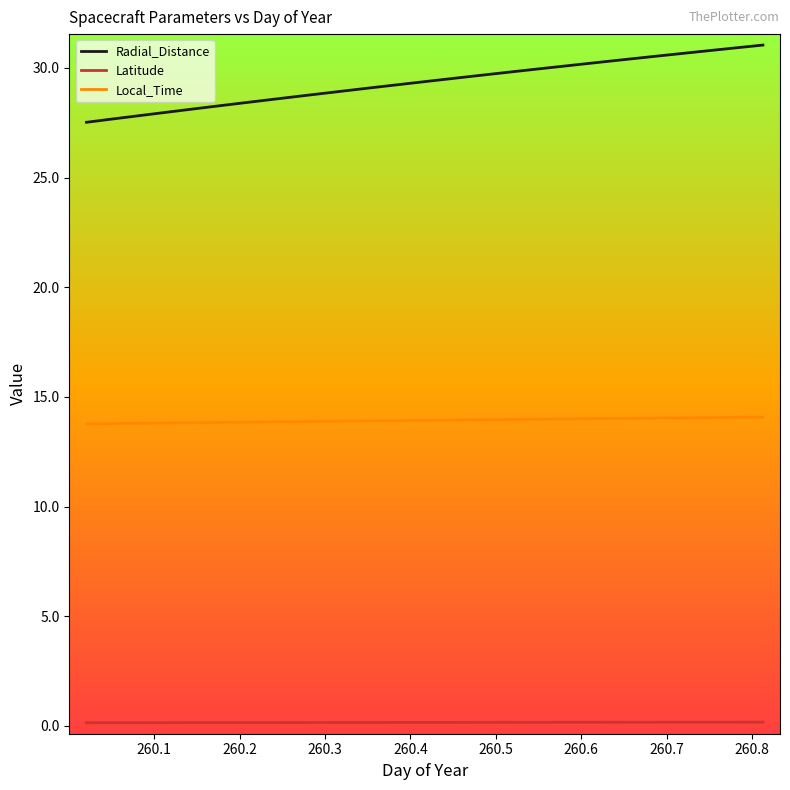

What is the minimum value for Radial_Distance?

27.5